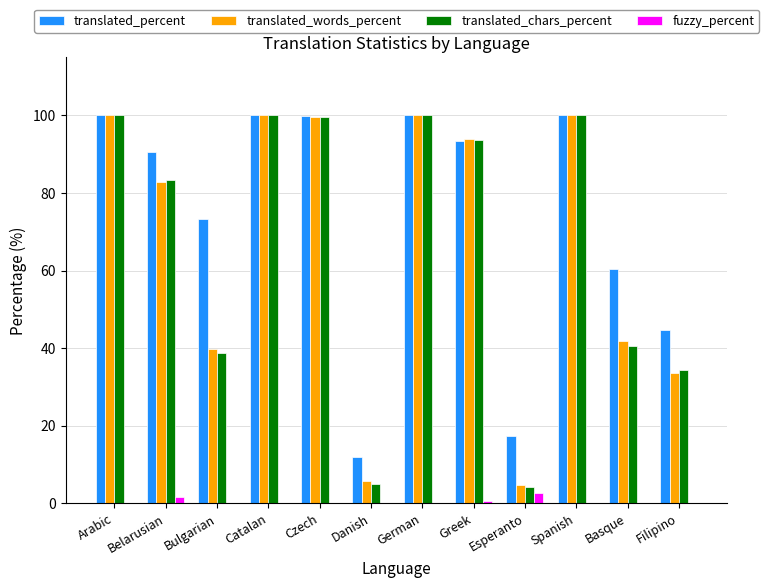

What is the greatest value displayed?

100.0